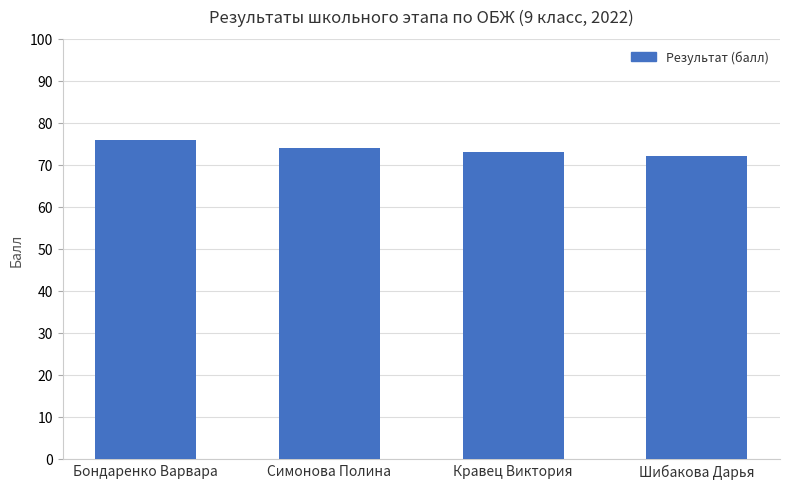

List the labels in order of value, smallest first.

Шибакова Дарья, Кравец Виктория, Симонова Полина, Бондаренко Варвара